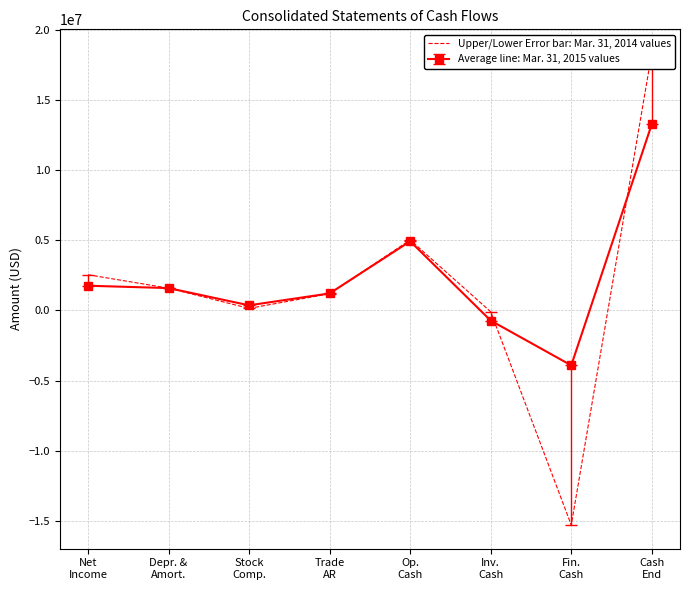

List the labels in order of value, largest first.

Cash
End, Op.
Cash, Net
Income, Depr. &
Amort., Trade
AR, Stock
Comp., Inv.
Cash, Fin.
Cash